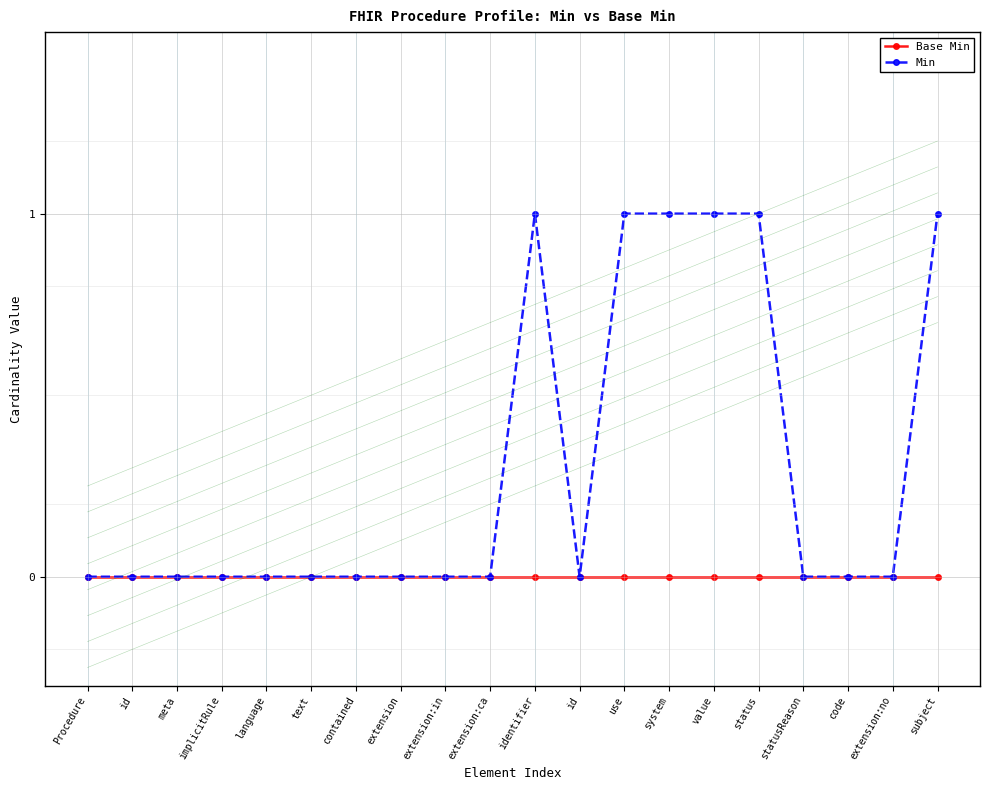

Which series has the largest total across all categories?

Min